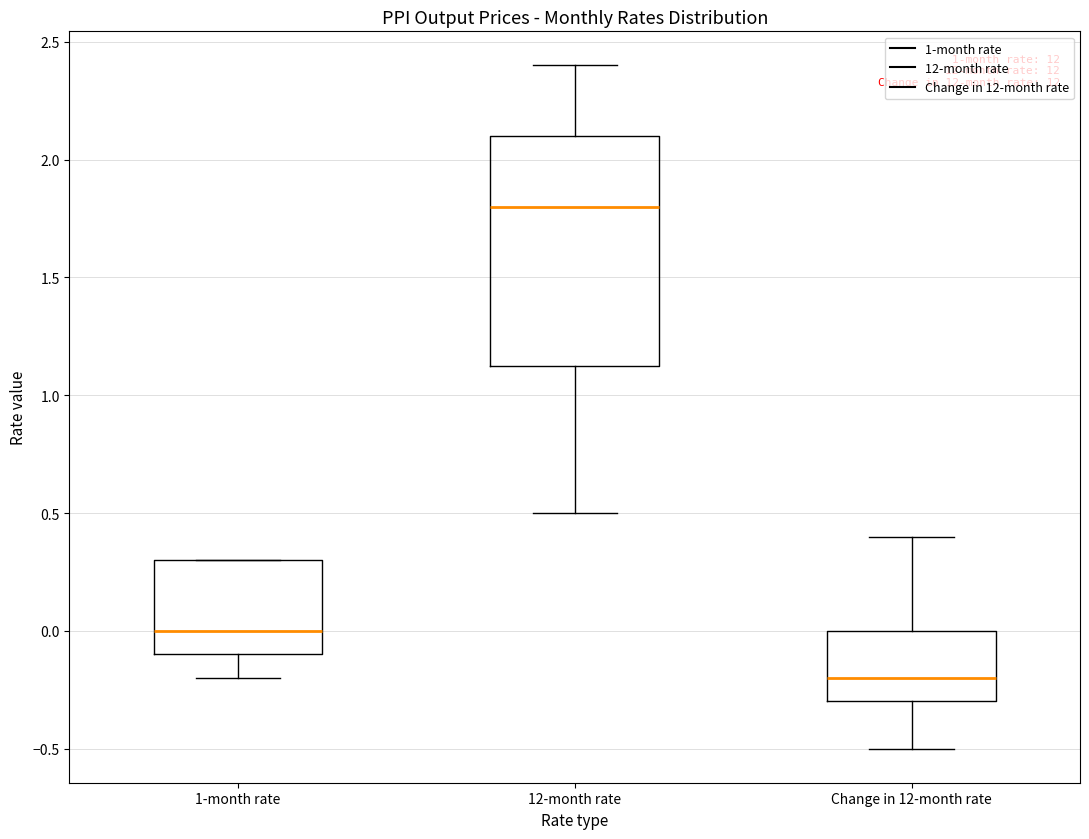

Where does the median line of the box for Change in 12-month rate sit on the y-axis? The values are not printed on the chart, so give them approximately, as read against the axis.

-0.20